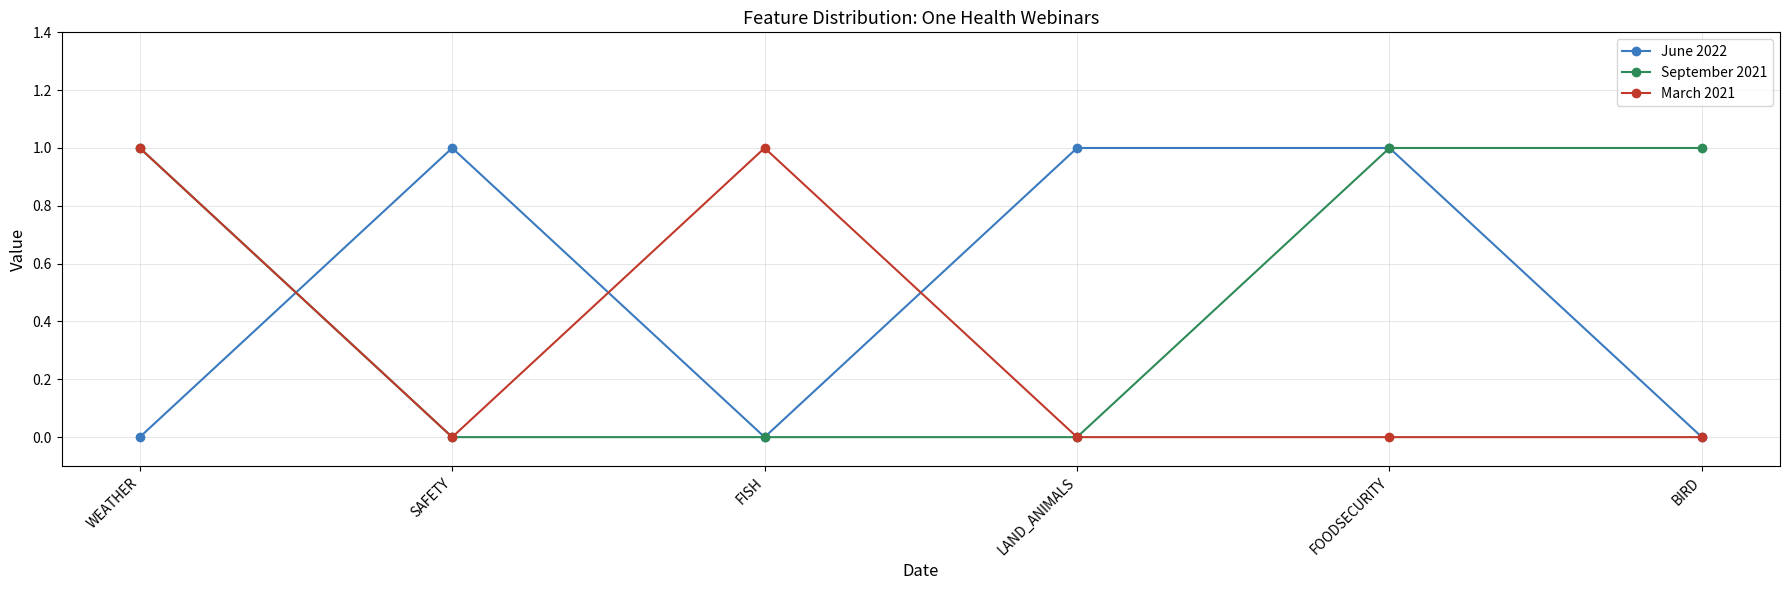

What position from the left is WEATHER?

1